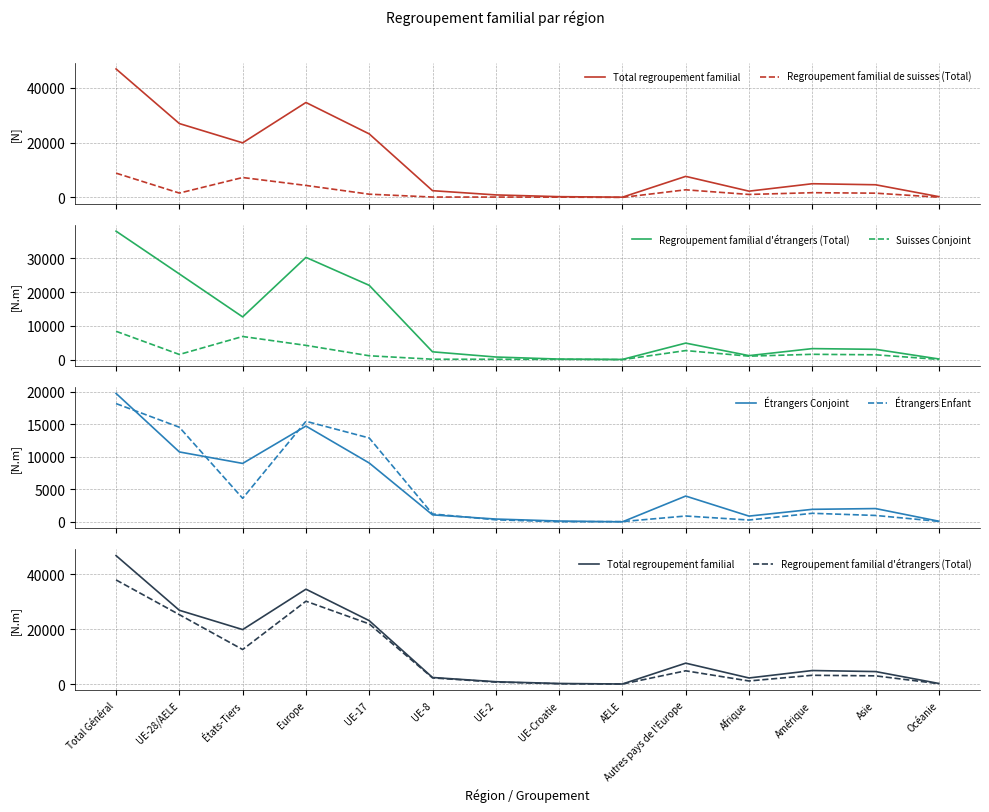

Reading left to right, list all the values displayed in this chart.

Total regroupement familial: 46849	26938	19911	34623	23165	2467	924	287	95	7685	2293	5001	4625	291
Regroupement familial de suisses (Total): 8858	1594	7264	4379	1187	144	136	108	19	2785	1094	1729	1562	84
Regroupement familial d'étrangers (Total): 37991	25344	12647	30244	21978	2323	788	179	76	4900	1199	3272	3063	207
Suisses Conjoint: 8395	1539	6856	4230	1157	130	125	108	19	2691	1043	1587	1445	81
Étrangers Conjoint: 19731	10746	8985	14720	9046	1090	447	144	19	3974	898	1938	2056	113
Étrangers Enfant: 18166	14538	3628	15451	12888	1228	330	35	57	913	295	1329	998	93